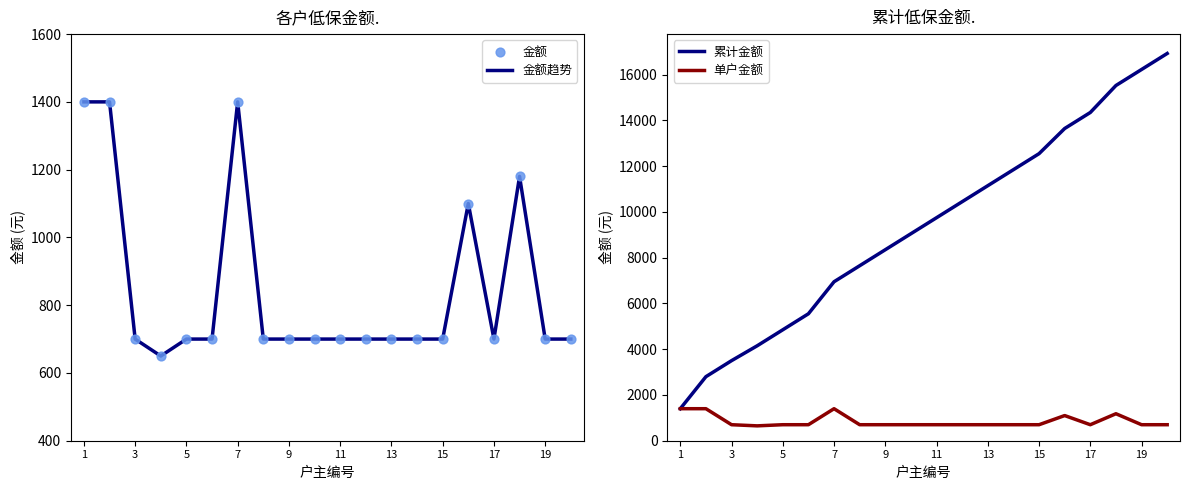

At how many categories does at least one series exceed 14288?

4